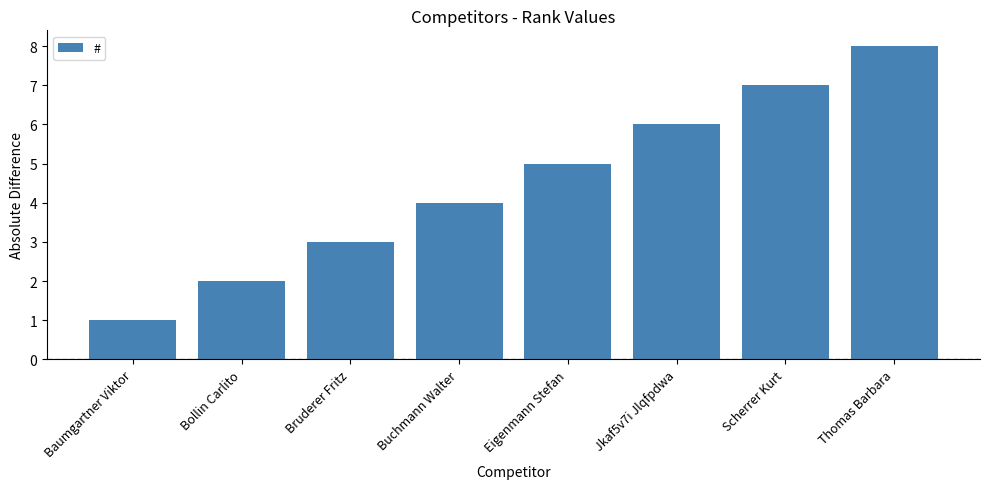

Rank the categories by value from highest to lowest.

Thomas Barbara, Scherrer Kurt, Jkaf5v7i Jlqfpdwa, Eigenmann Stefan, Buchmann Walter, Bruderer Fritz, Bollin Carlito, Baumgartner Viktor